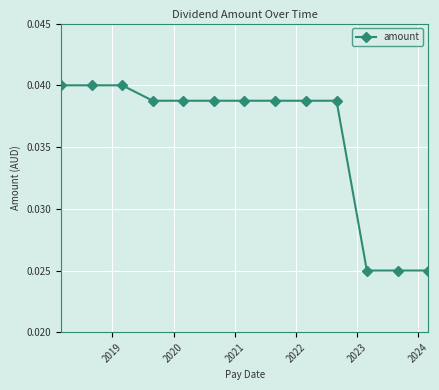

How many values are between 0 and 1?

13